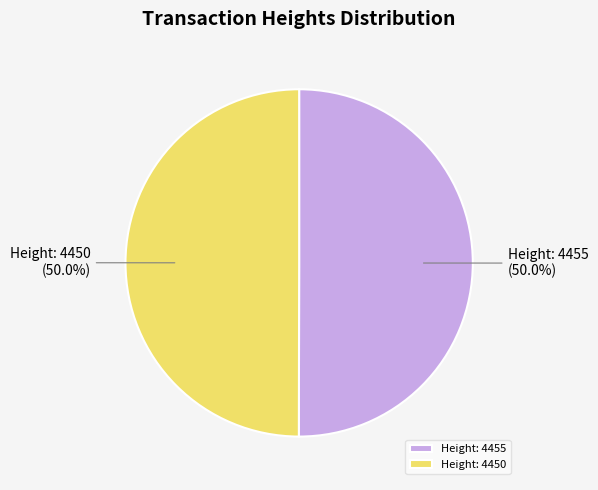

How much of the chart is everything except Height: 4455?

50.0%